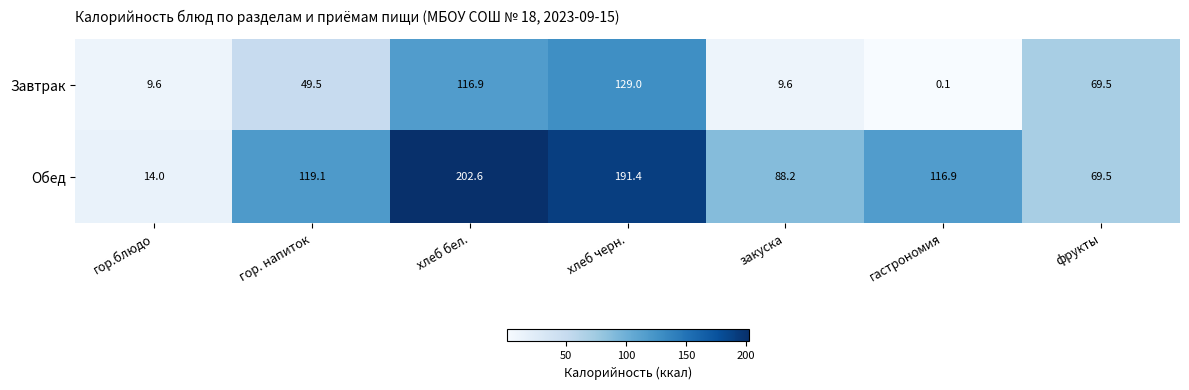

List the series in order of their overall mean, highest first.

Обед, Завтрак